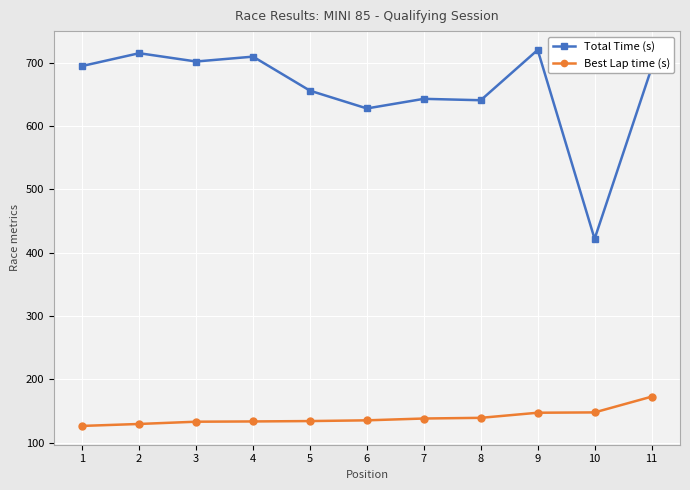

Which series has the widest spread of values?

Total Time (s)